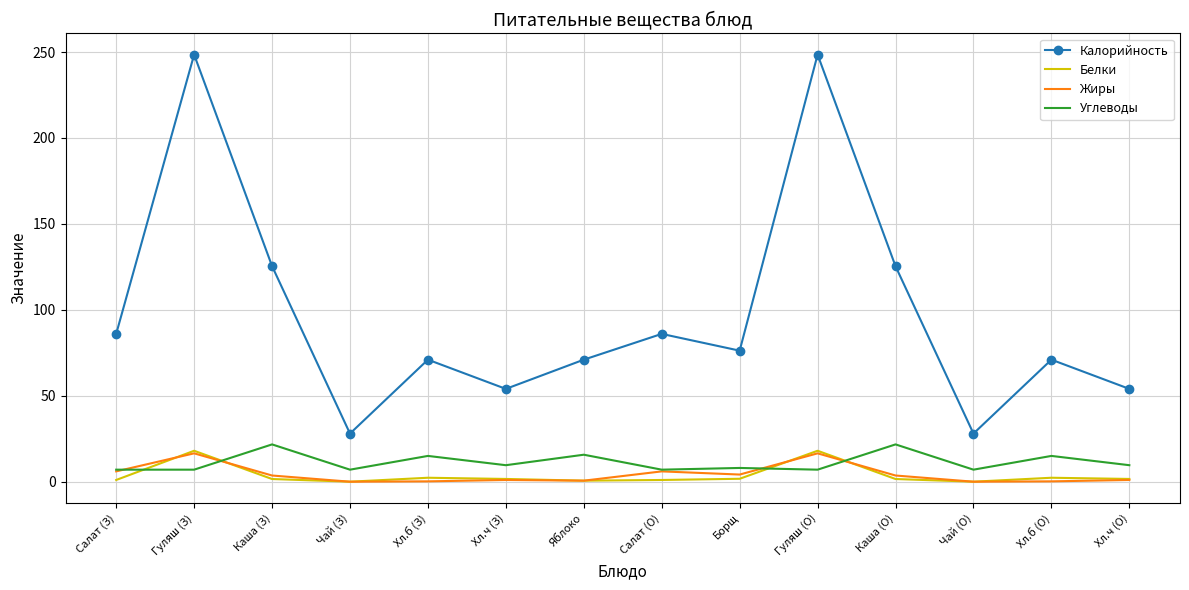

True or false: Углеводы and Калорийность intersect in this chart.

False